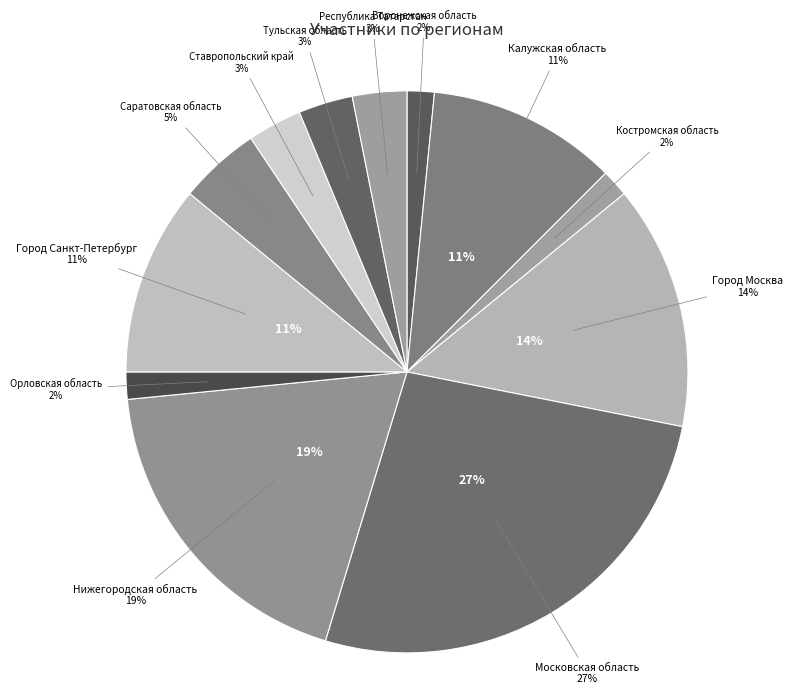

Is it true that Саратовская область is 5% of the pie?

True